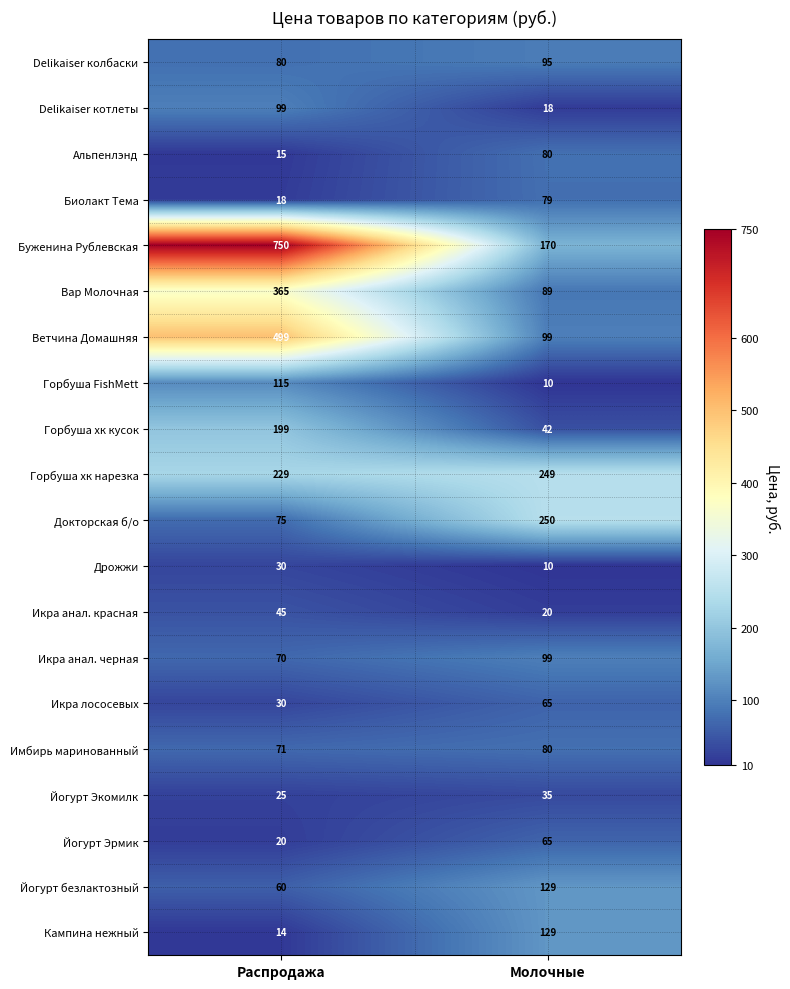

Rank the categories by Докторская б/о value from lowest to highest.

Распродажа, Молочные